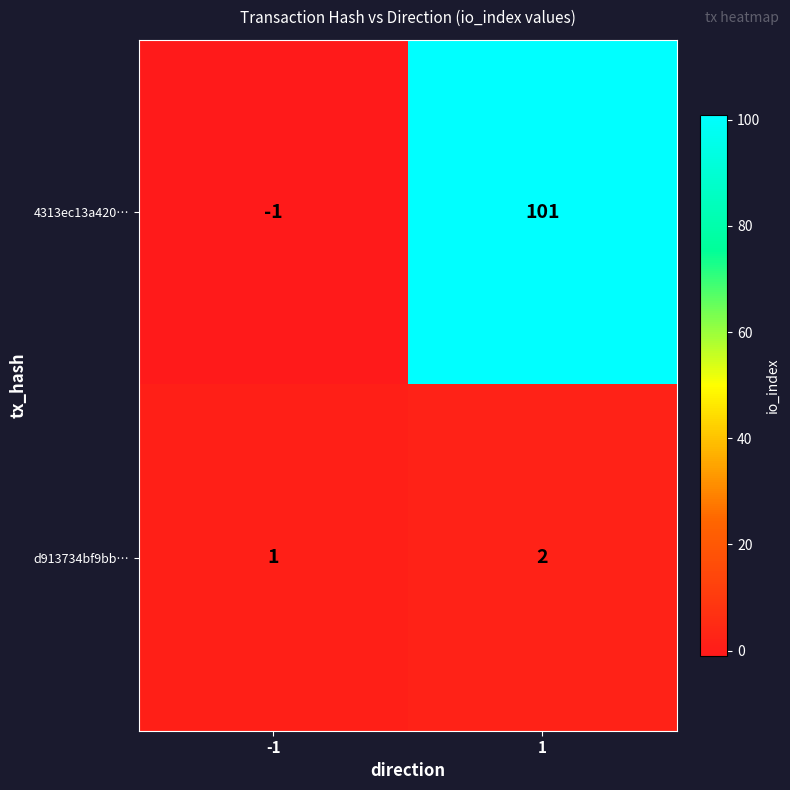

What is the difference between the highest and lowest values at 1?

99